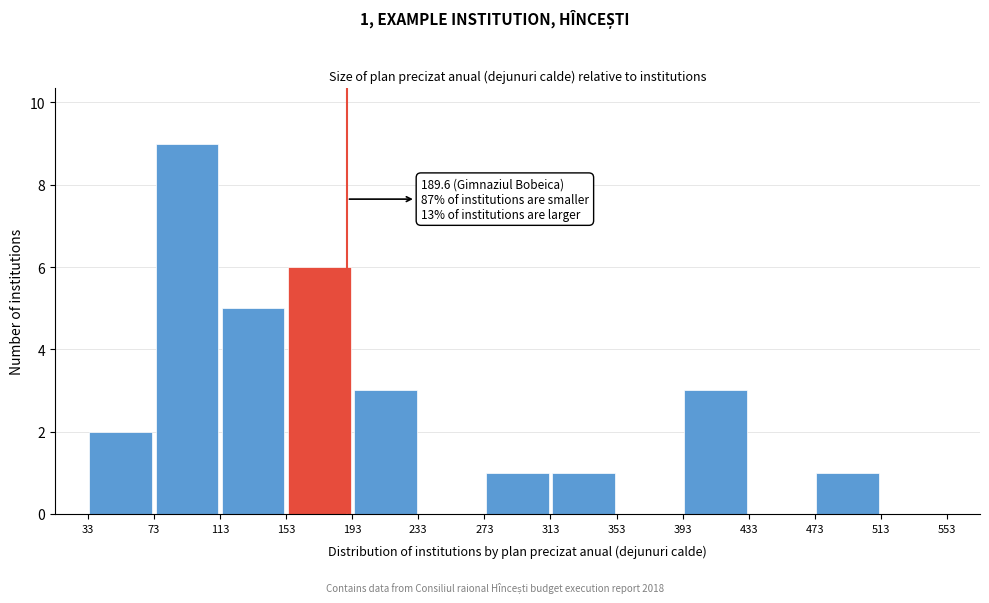

Which range on the x-axis has the tallest bar?

73 to 113